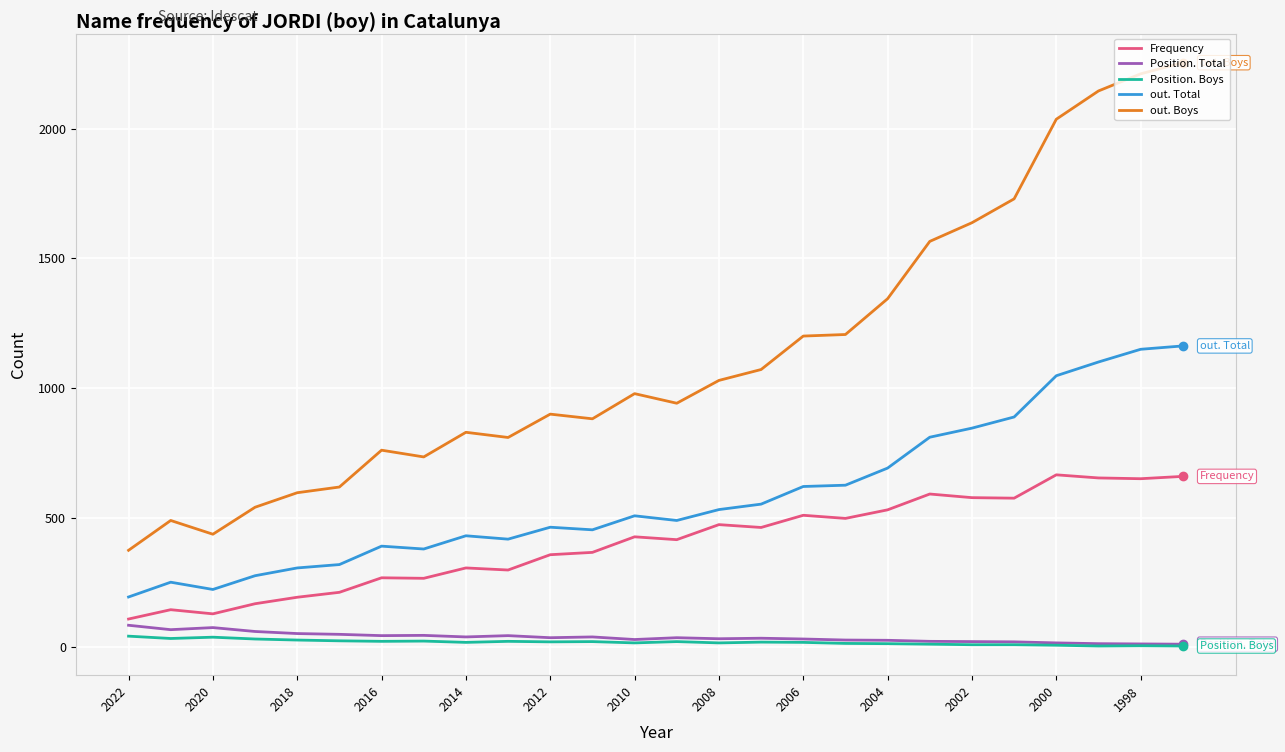

True or false: out. Total and Position. Boys intersect in this chart.

False